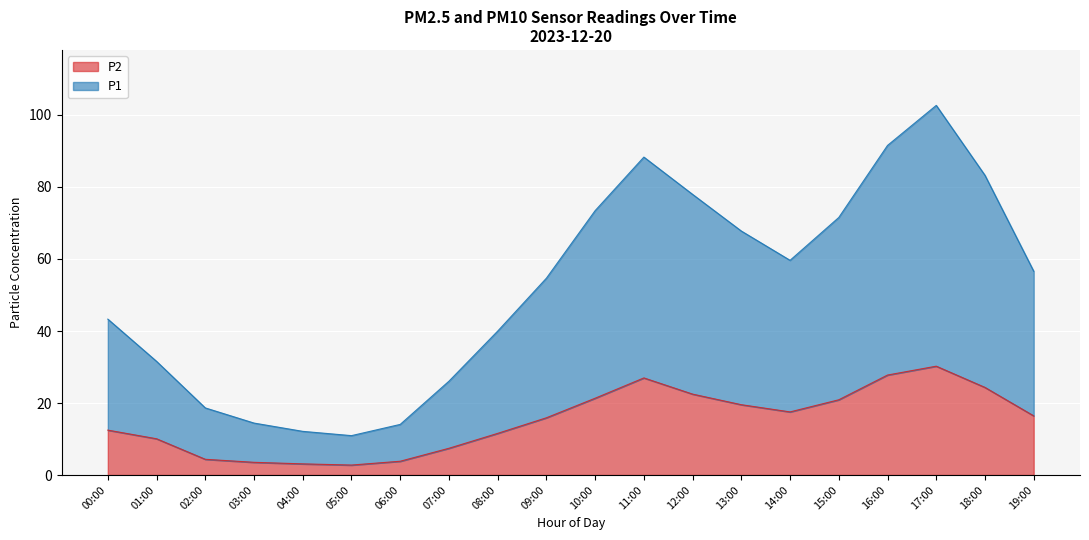

What is the difference between the maximum and second lowest values in the P1 series?

90.5